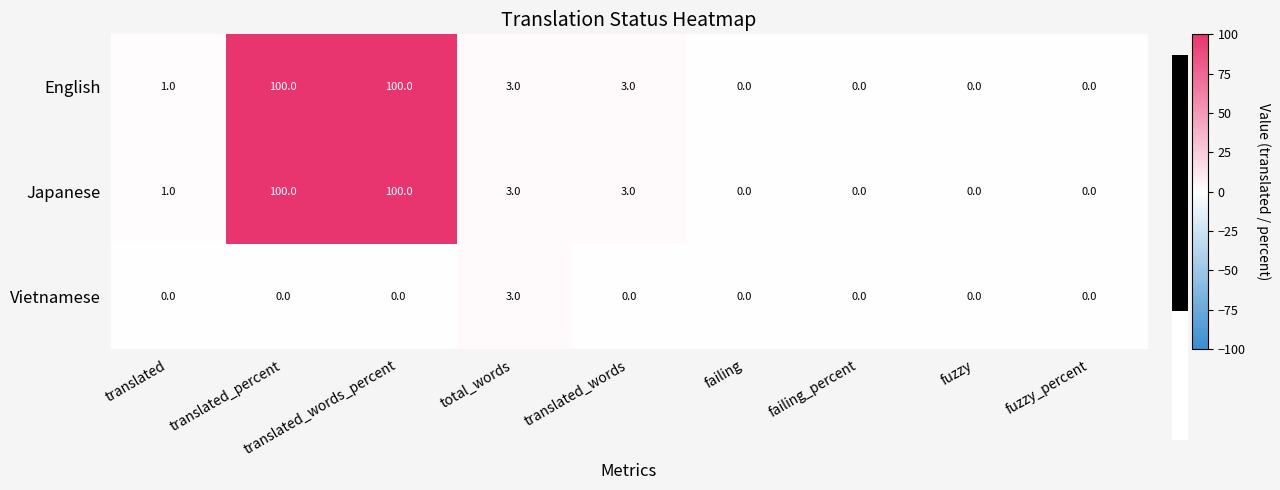

What is the difference between the highest and lowest values at translated_words?

3